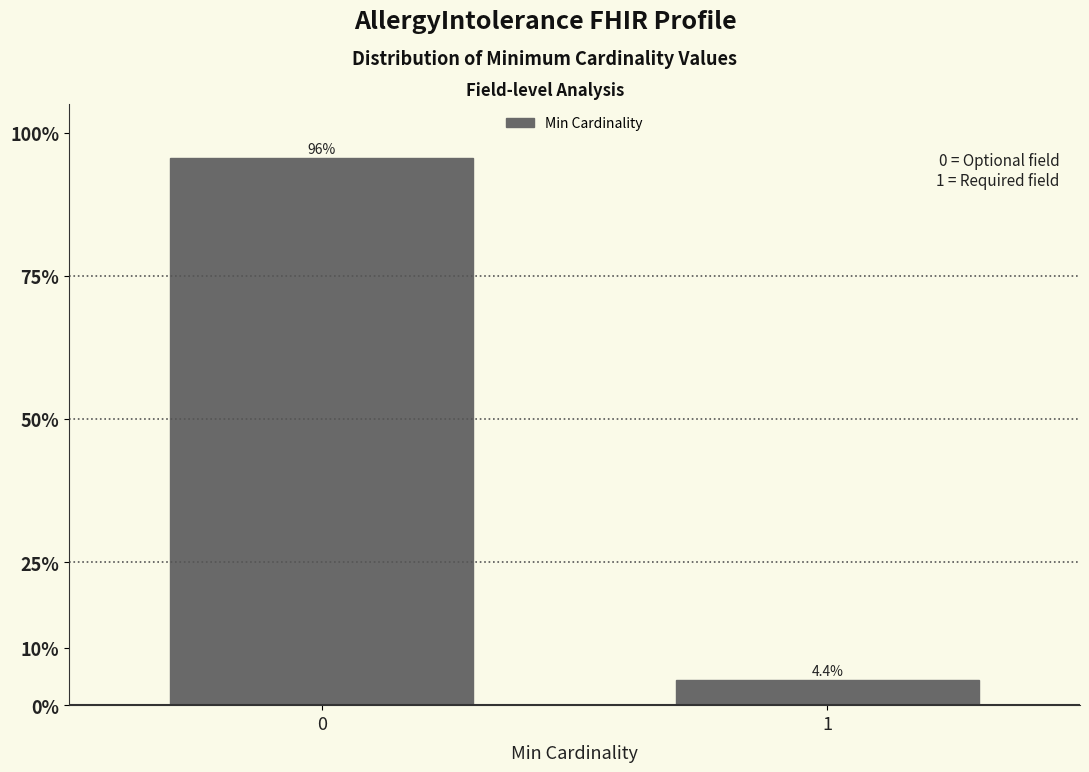

Reading left to right, list all the values displayed in this chart.

95.6	4.4